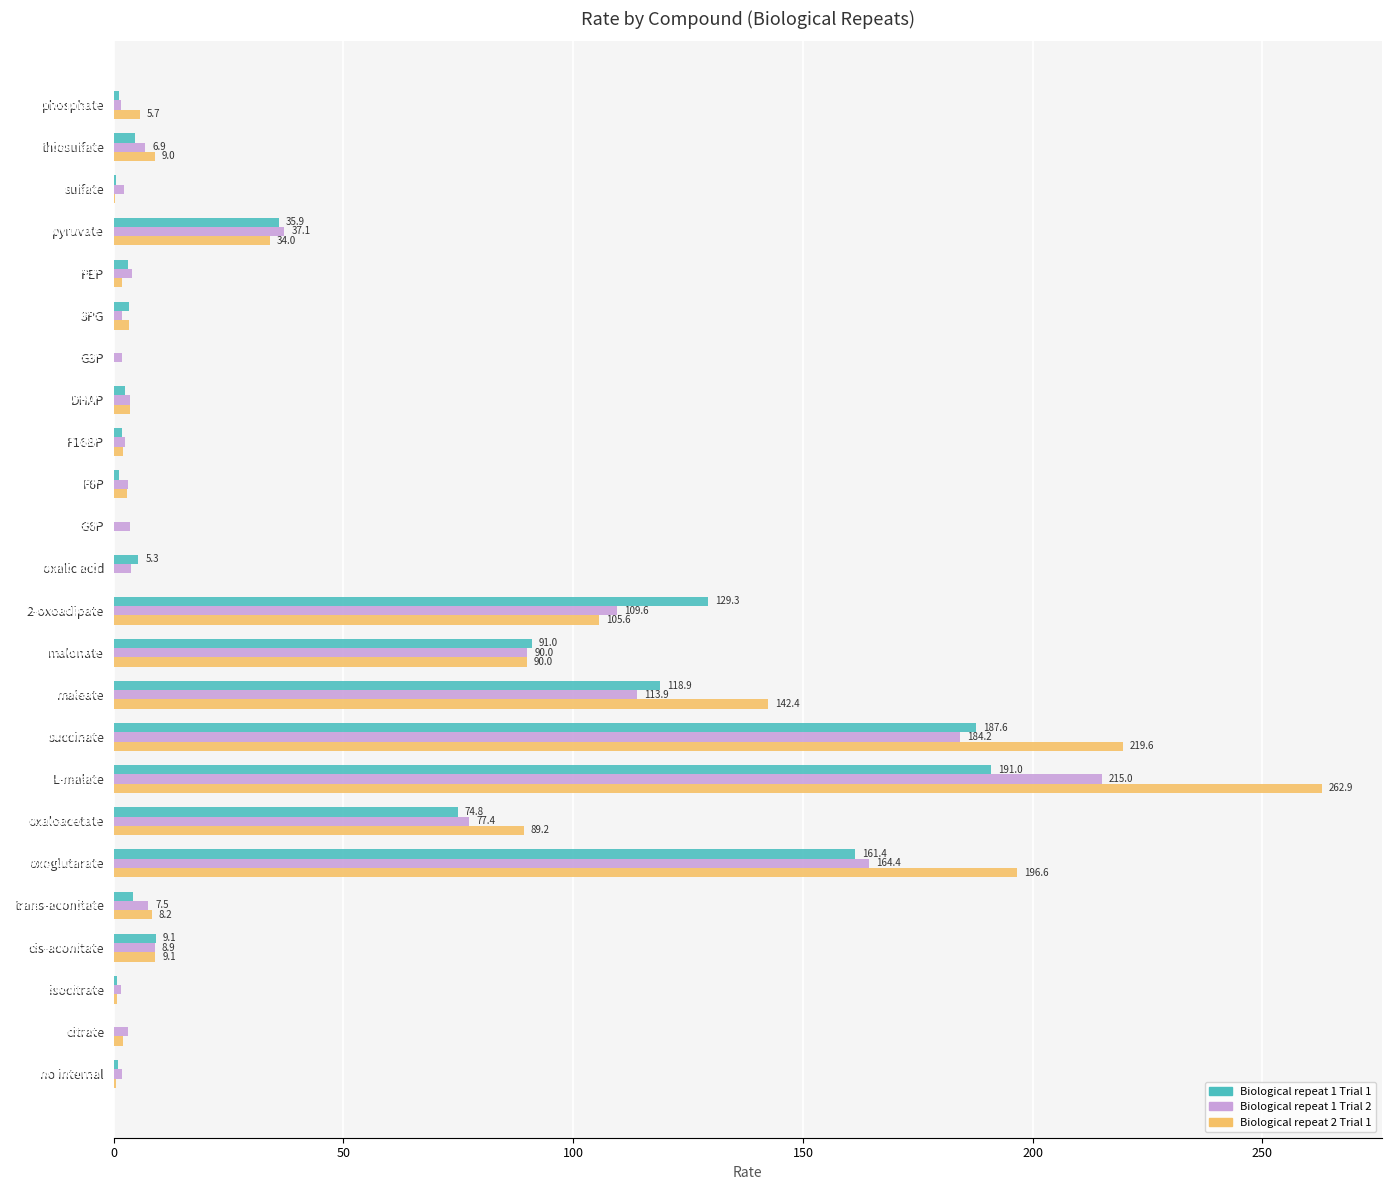

The Biological repeat 1 Trial 2 series shows 33.4 at oxaloacetate. True or false?

False